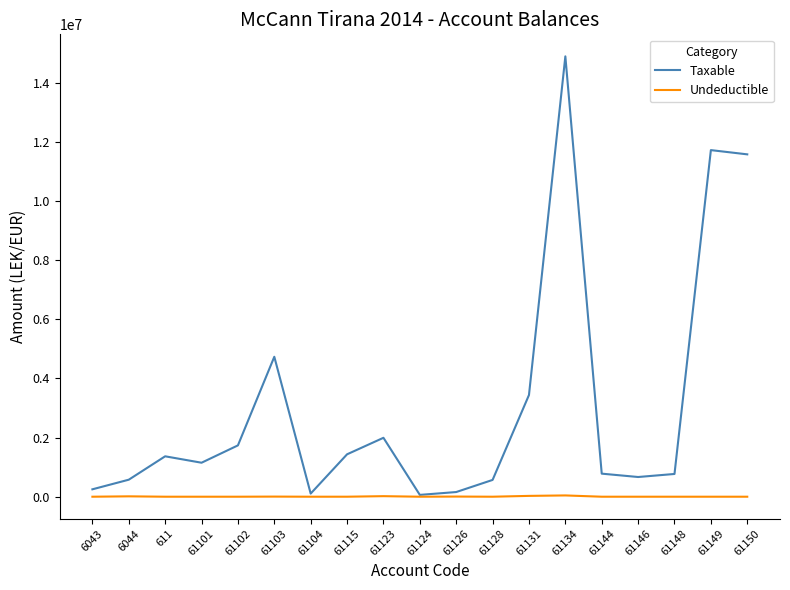

What is the maximum value shown in the chart?

14887859.8